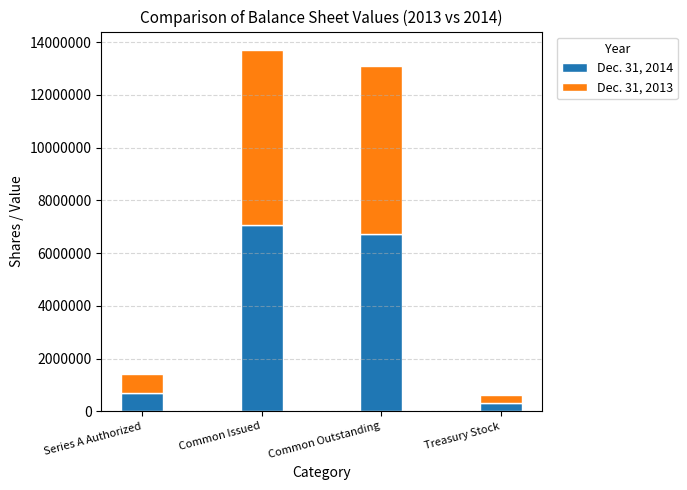

What are all the series names shown in the legend?

Dec. 31, 2014, Dec. 31, 2013